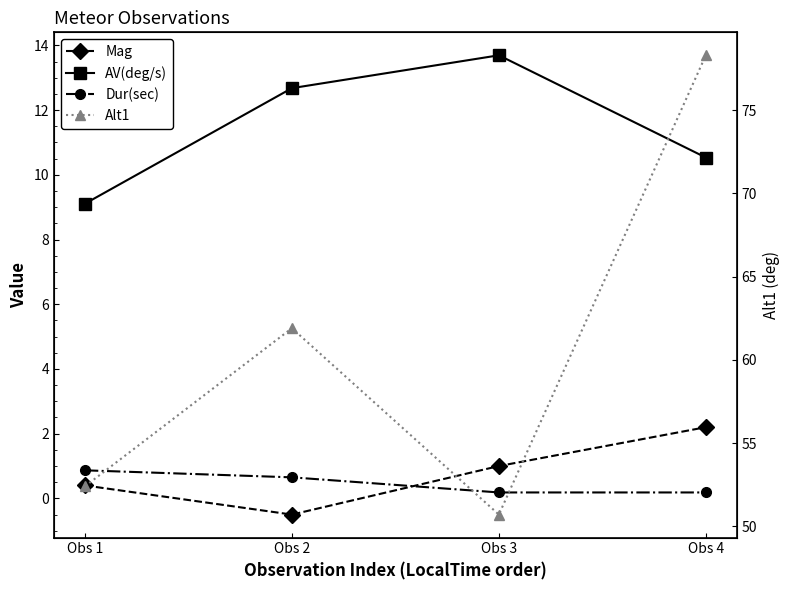

Reading left to right, list all the values displayed in this chart.

Mag: 0.4	-0.5	1.0	2.2
AV(deg/s): 9.1	12.7	13.7	10.5
Dur(sec): 0.9	0.7	0.2	0.2
Alt1: 52.4	61.9	50.7	78.3